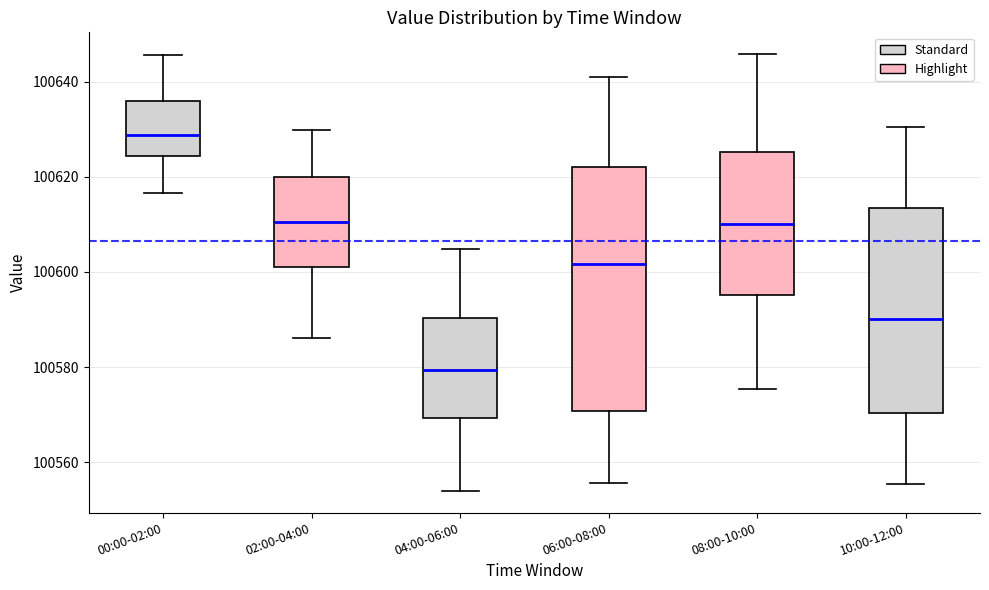

Where does the median line of the box for 02:00-04:00 sit on the y-axis? The values are not printed on the chart, so give them approximately, as read against the axis.

100610